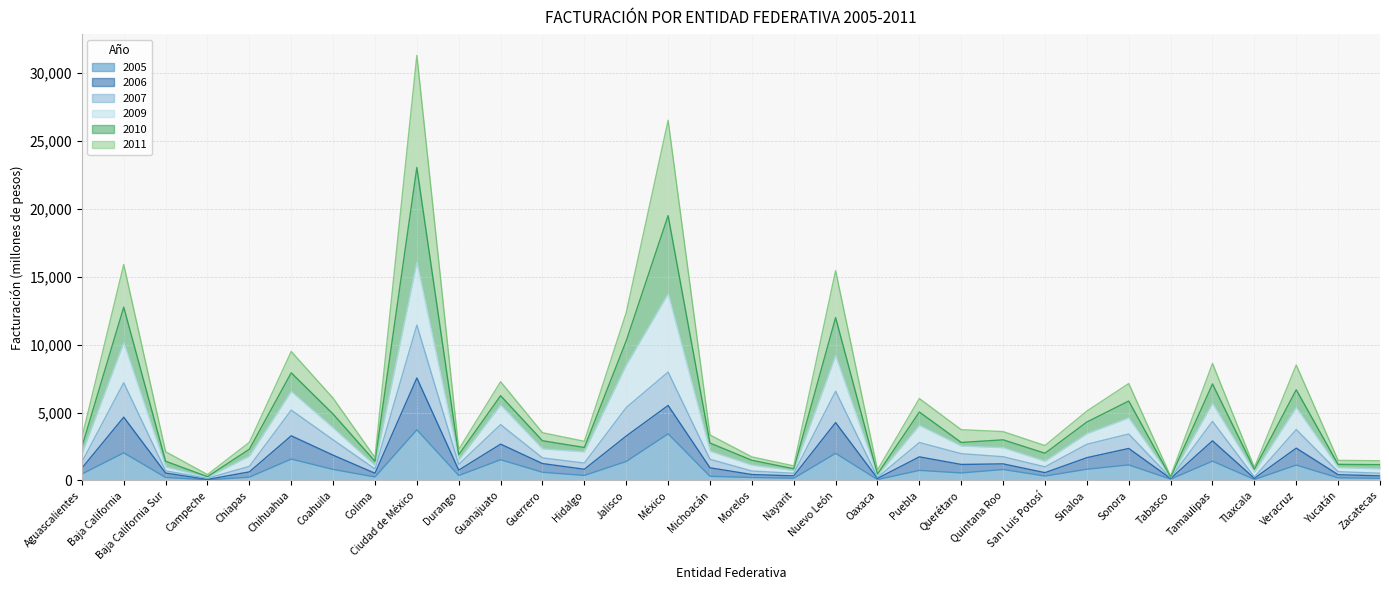

In FACTURACIÓN 2010, how many points are higher than both neighbors (excluding endpoints)?

10